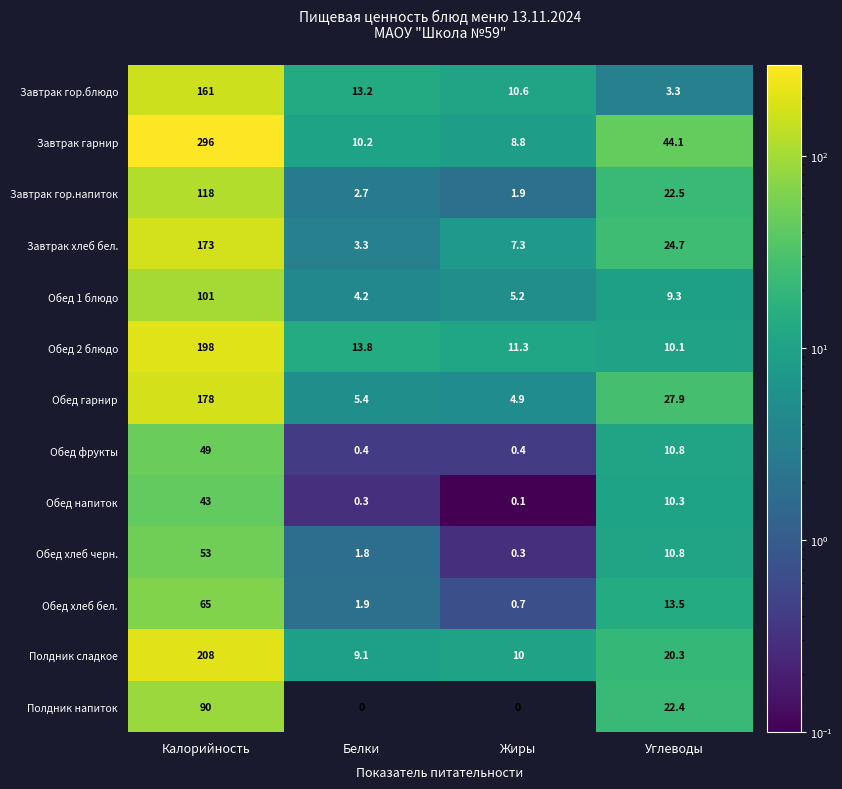

At how many categories does at least one series exceed 222?

1